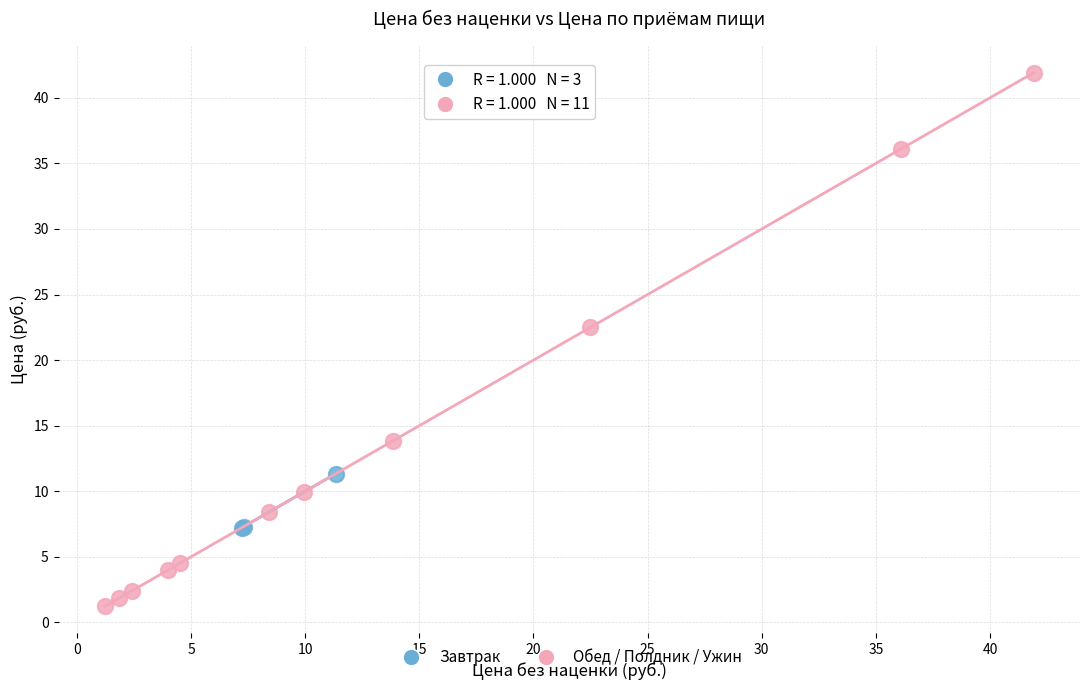

Which series reaches the minimum Y coordinate?

Обед / Полдник / Ужин